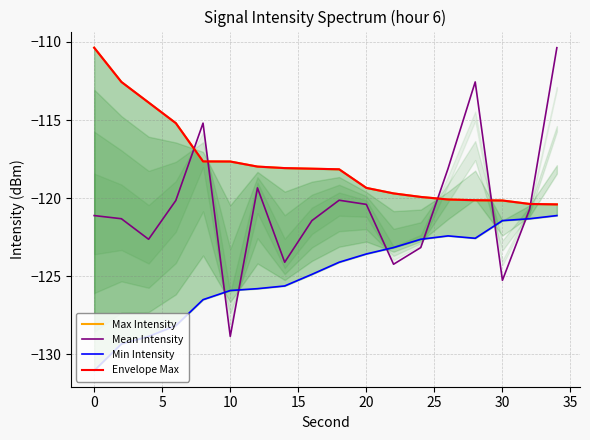

What is the maximum value for Mean Intensity?

-110.4